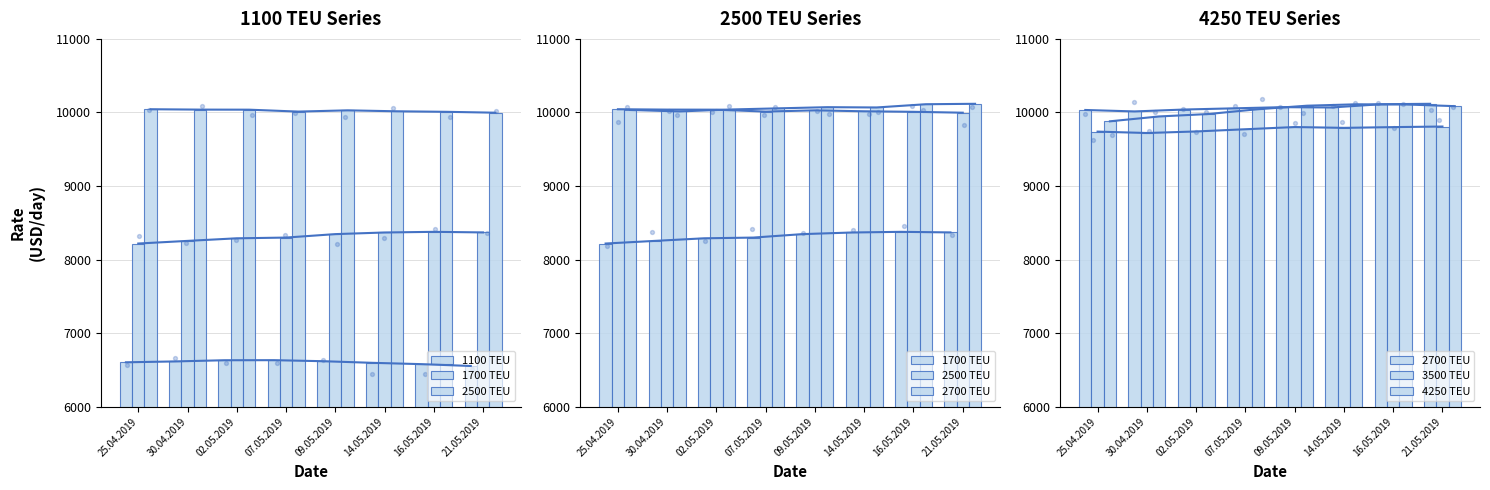

Which series has the largest total across all categories?

2700 TEU